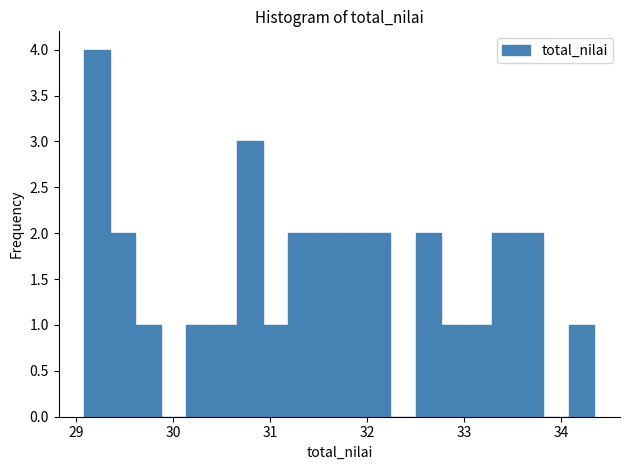

Read against the x-axis, roughly where is the centre of the tallest bar?

29.2